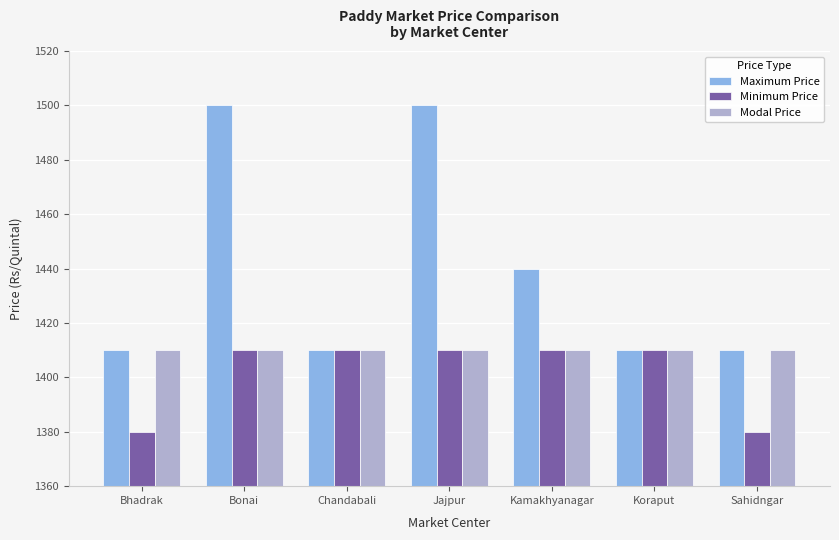

The Maximum Price series shows 1440 at Kamakhyanagar. True or false?

True